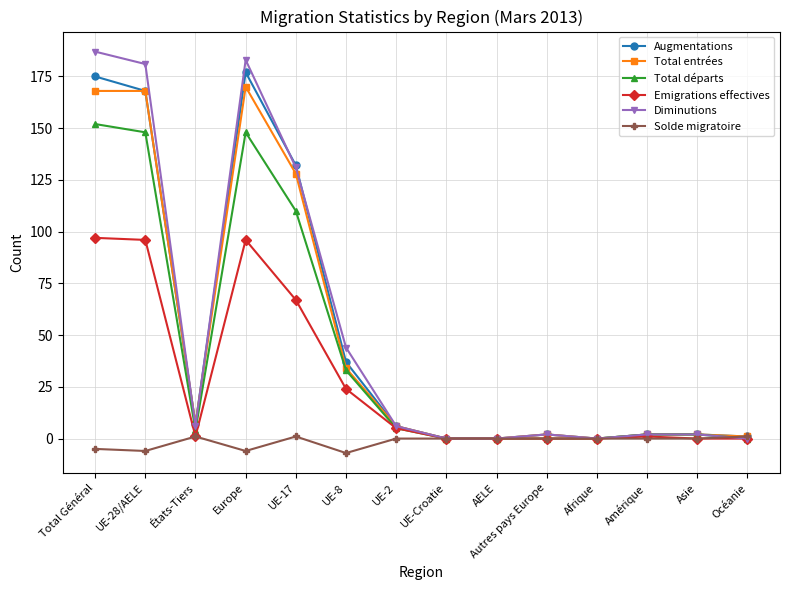

True or false: Augmentations has more than 0 points higher than both neighbors.

True